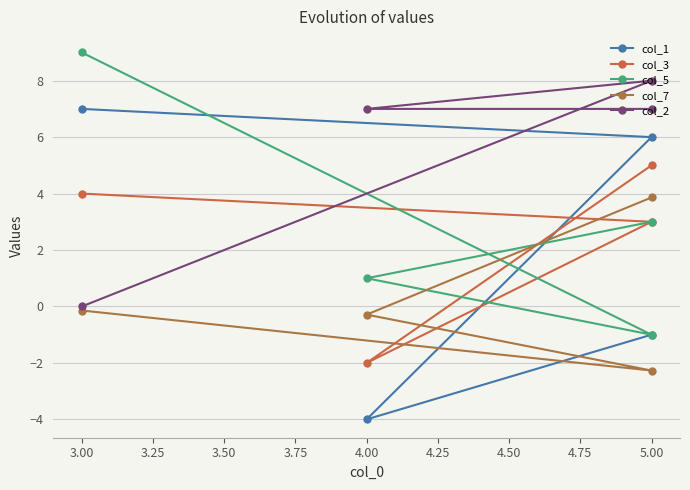

Does the chart display data point markers on the line(s)?

Yes